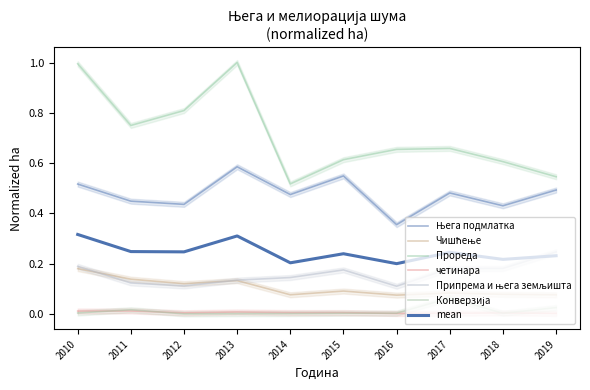

Which category has the lowest value in the Прореда series?

2014